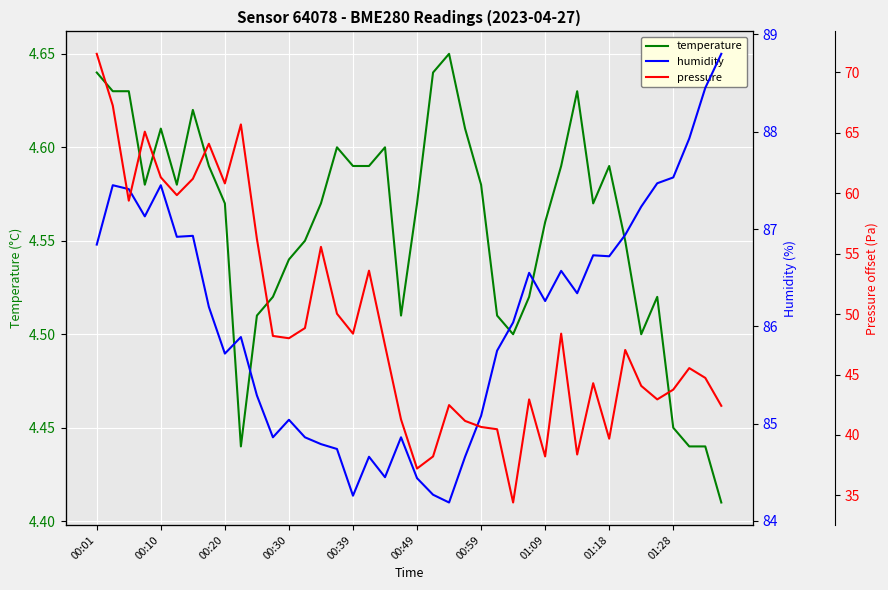

Reading left to right, transcribe all the data shown in this chart.

temperature: 4.6	4.6	4.6	4.6	4.6	4.6	4.6	4.6	4.6	4.4	4.5	4.5	4.5	4.5	4.6	4.6	4.6	4.6	4.6	4.5	4.6	4.6	4.7	4.6	4.6	4.5	4.5	4.5	4.6	4.6	4.6	4.6	4.6	4.5	4.5	4.5	4.5	4.4	4.4	4.4
humidity: 86.8	87.5	87.4	87.1	87.5	86.9	86.9	86.2	85.7	85.9	85.3	84.9	85.0	84.9	84.8	84.7	84.3	84.7	84.5	84.9	84.4	84.3	84.2	84.7	85.1	85.8	86.0	86.5	86.3	86.6	86.3	86.7	86.7	86.9	87.2	87.5	87.5	87.9	88.5	88.8
pressure: 71.5	67.2	59.4	65.1	61.3	59.8	61.2	64.1	60.8	65.7	56.2	48.2	48.0	48.8	55.6	50.0	48.4	53.6	47.4	41.3	37.2	38.2	42.5	41.2	40.7	40.5	34.4	42.9	38.2	48.4	38.4	44.3	39.7	47.0	44.1	42.9	43.8	45.5	44.7	42.4